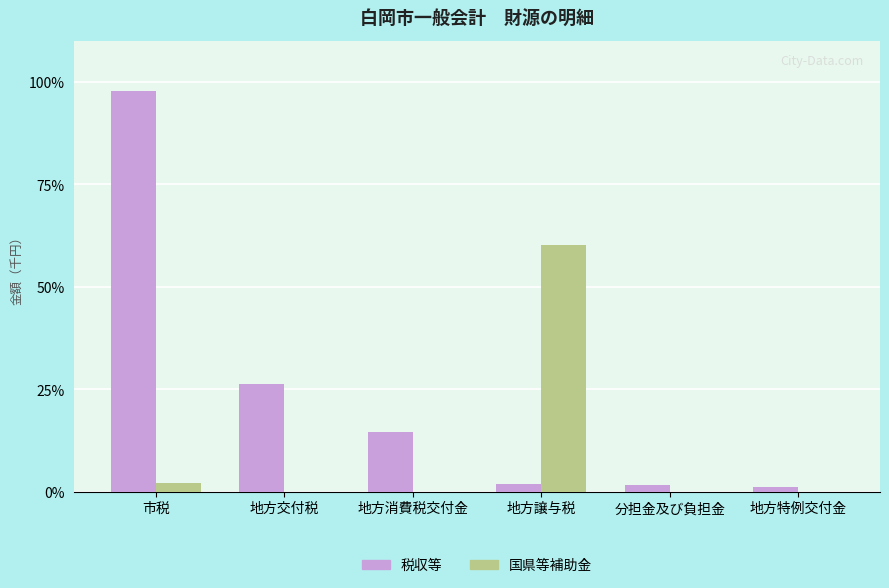

Which series changed the most between 地方消費税交付金 and 地方特例交付金?

税収等